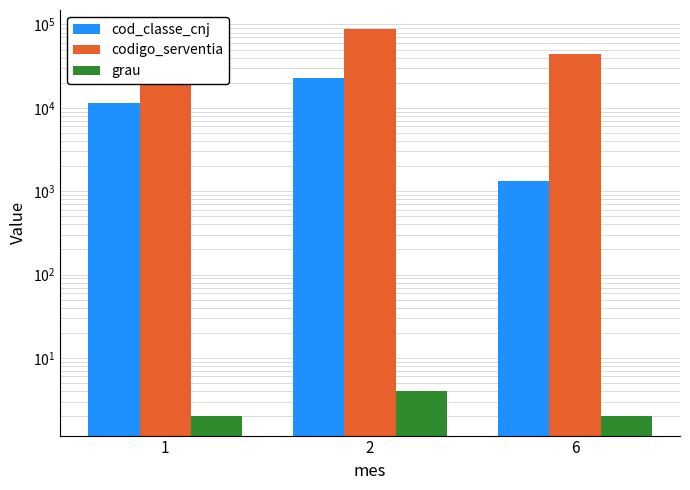

Reading left to right, extract all data points from this chart.

cod_classe_cnj: 11531	23082	1343
codigo_serventia: 43717	87434	43721
grau: 2	4	2